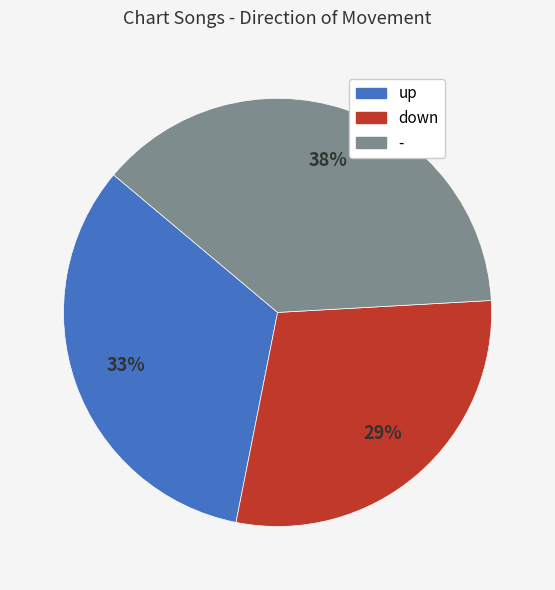

The down slice represents 14% of the pie. True or false?

False